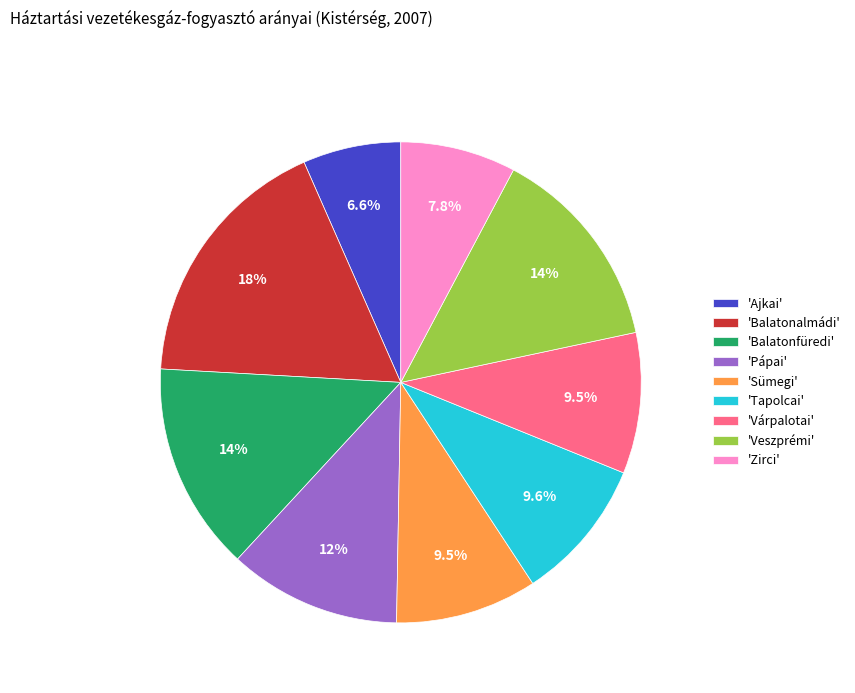

What portion of the pie excludes 'Sümegi'?

90.5%